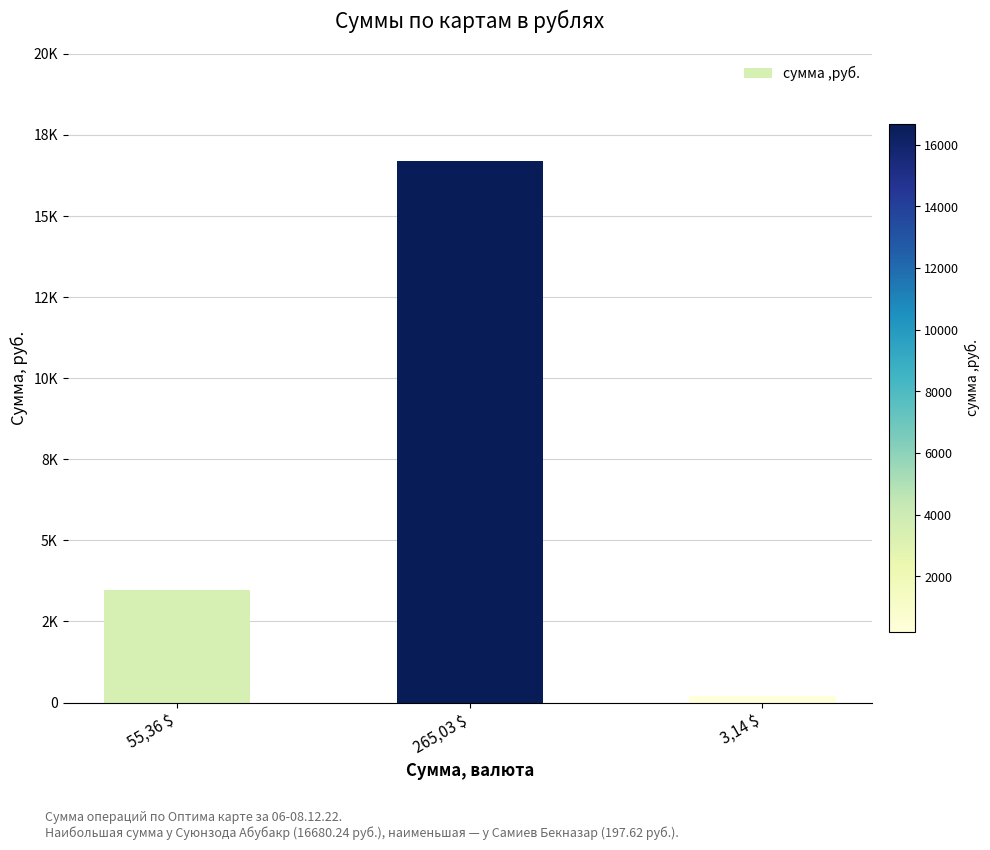

Are the bars horizontal?

No